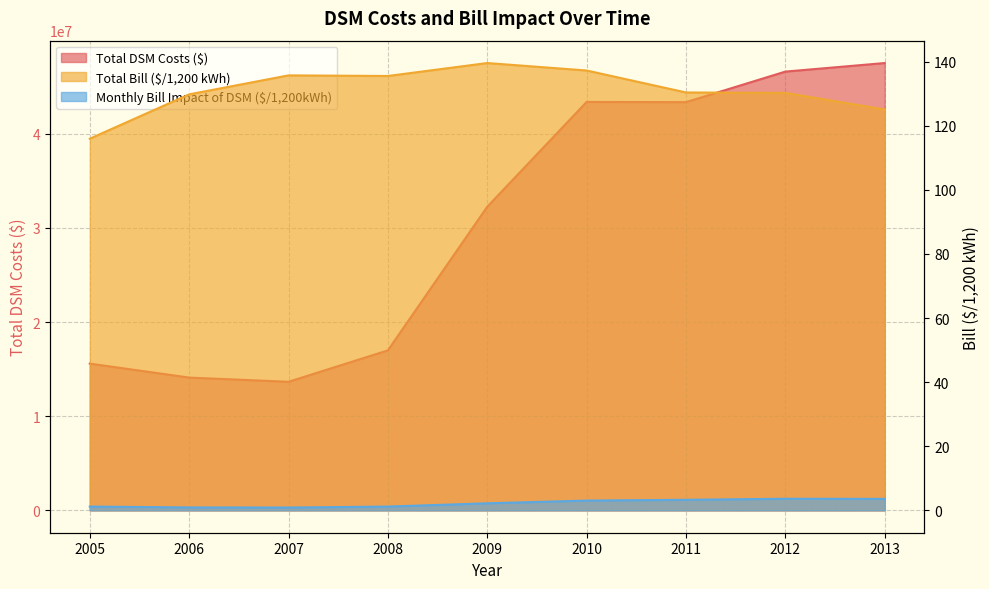

List the series in order of their peak value, lowest first.

Monthly Bill Impact of DSM ($/1,200kWh), Total Bill ($/1,200 kWh), Total DSM Costs ($)